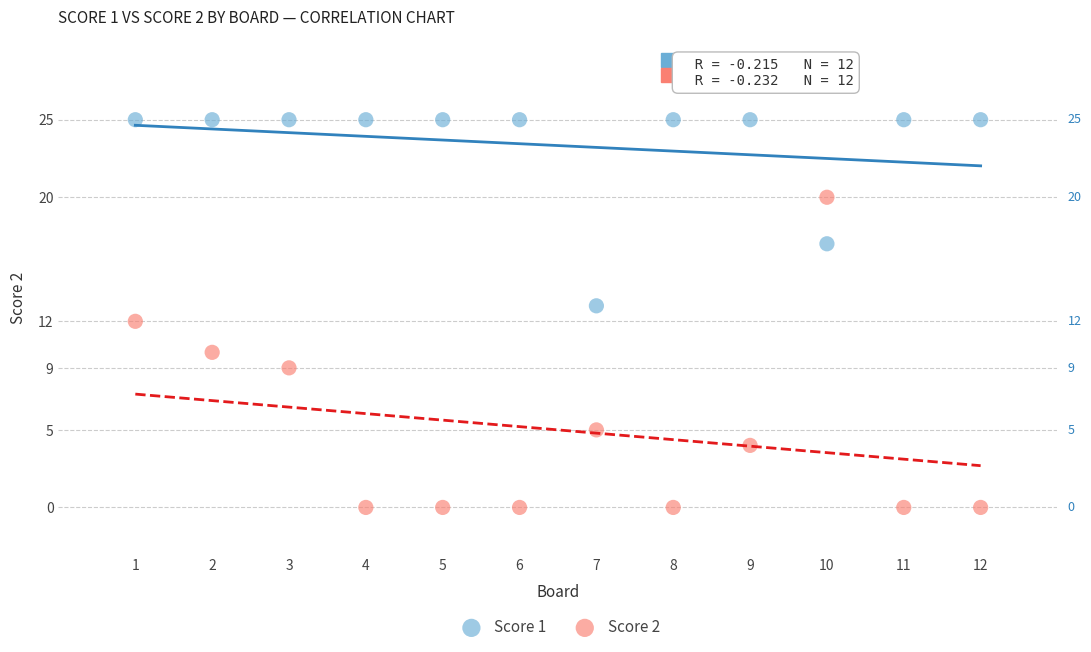

Which series reaches the minimum Y coordinate?

Score 2